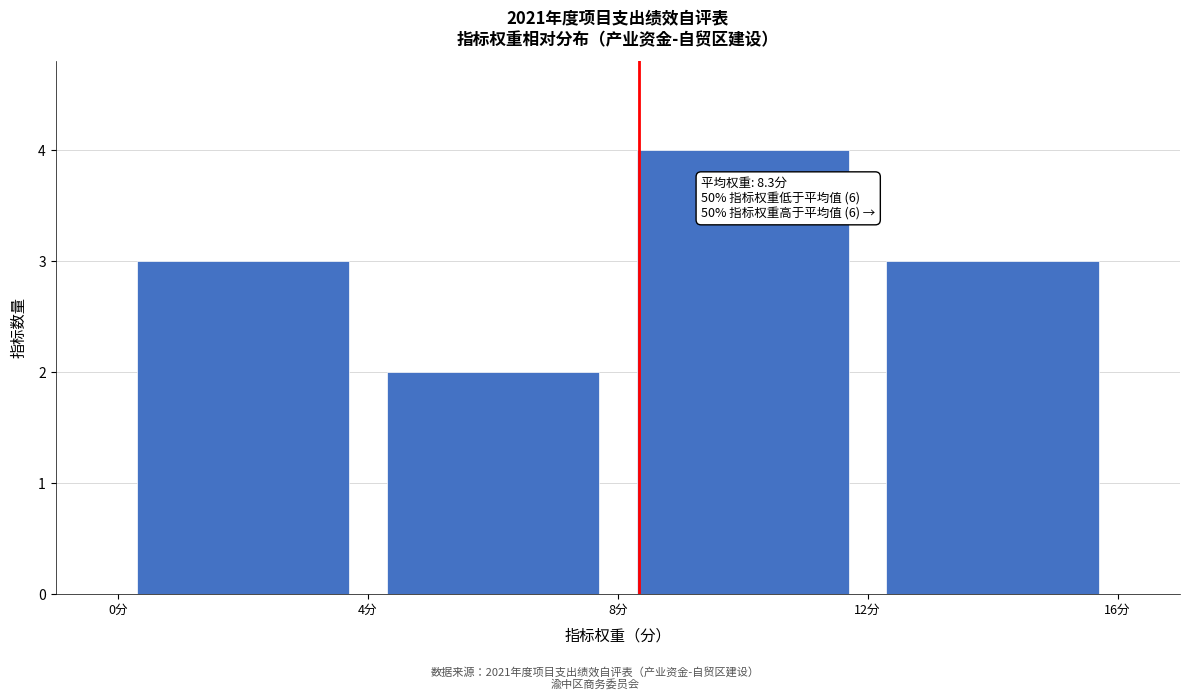

Which range on the x-axis has the tallest bar?

8 to 12